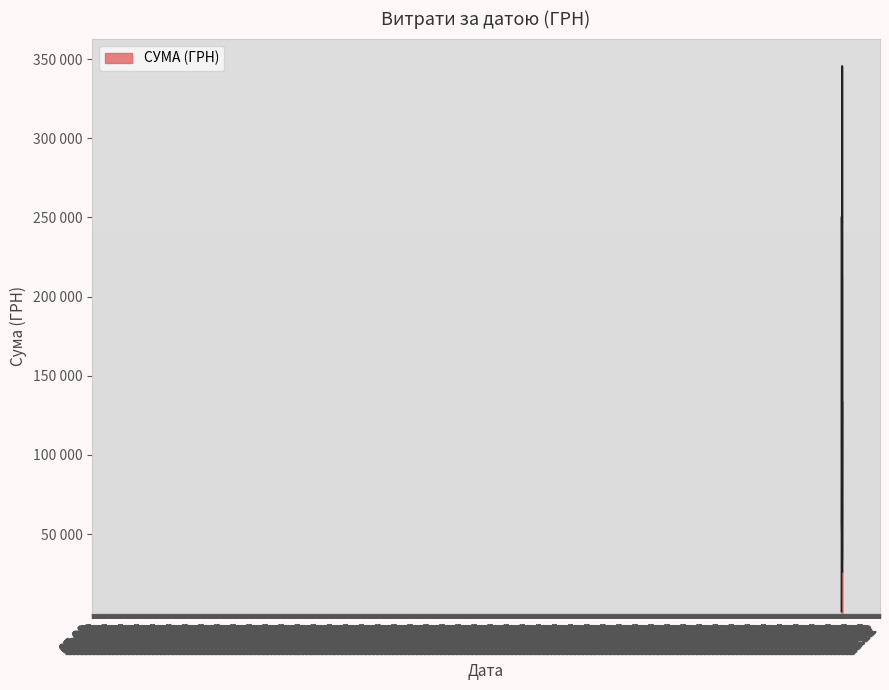

Does the chart have visible grid lines?

Yes